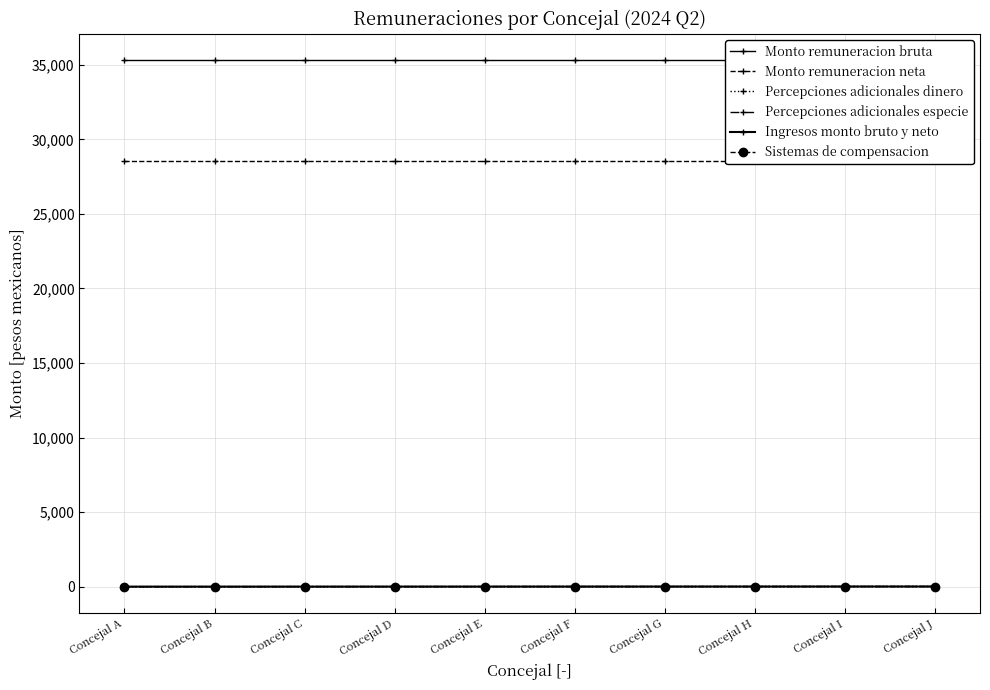

Which category has the lowest value in the Percepciones adicionales dinero series?

Concejal A